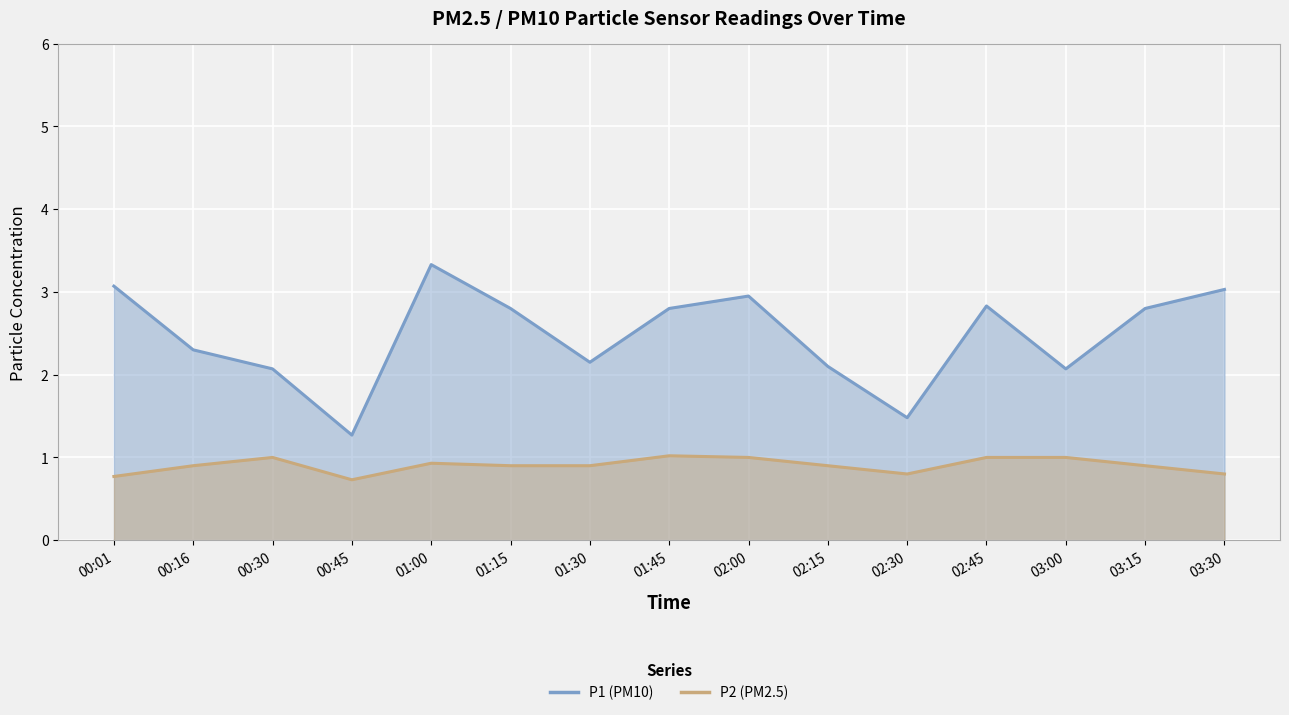

At which category does P1 reach its first local peak?

01:00